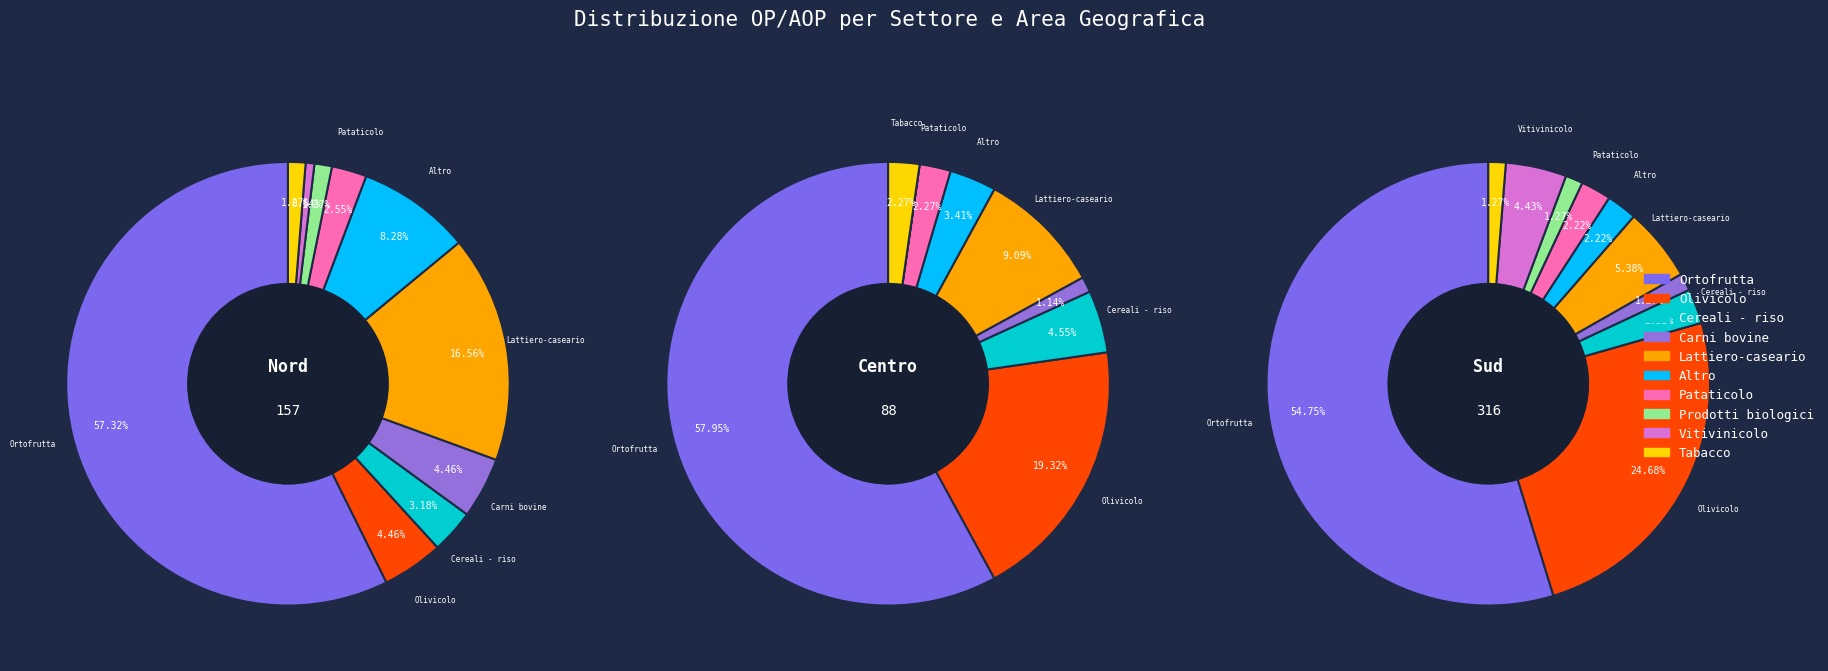

To the nearest percent, what portion does Prodotti biologici represent?

1%